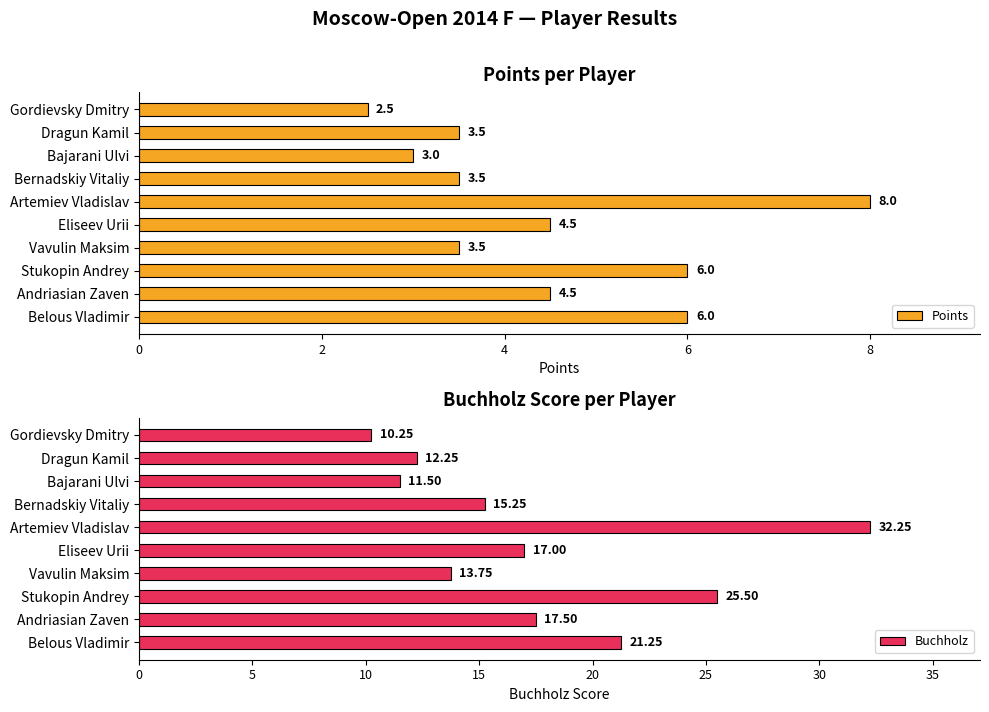

What is the sum of all Buchholz values?

176.5